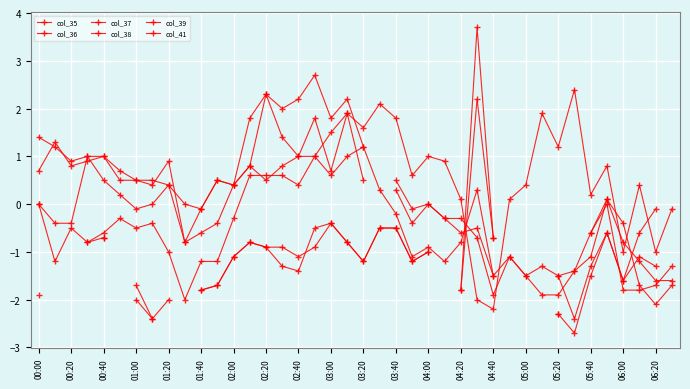

Is this an area chart (filled region under the line)?

No